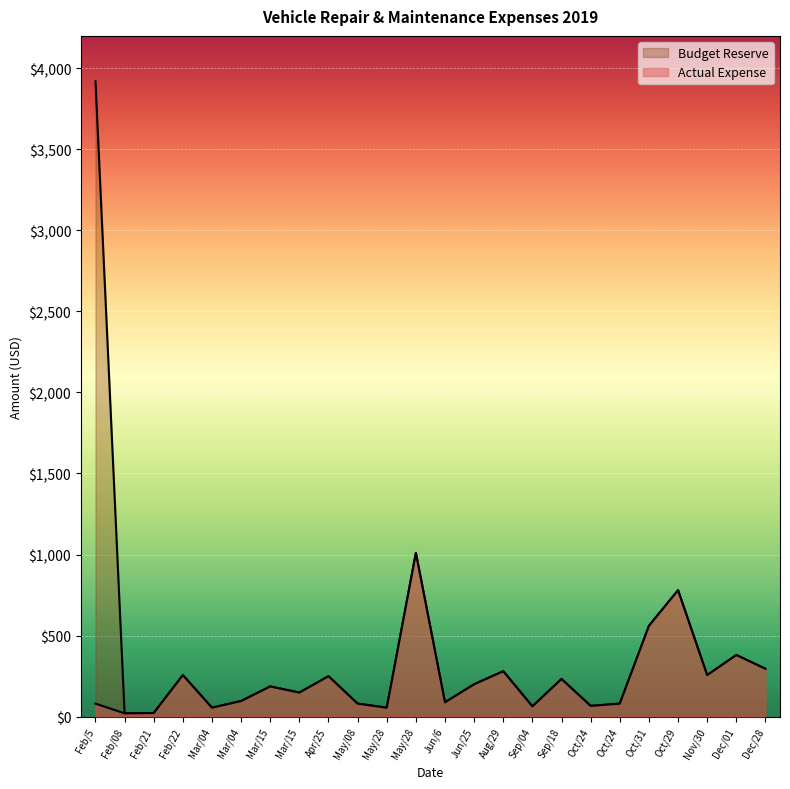

List the series in order of their peak value, lowest first.

Actual Expense, Budget Reserve